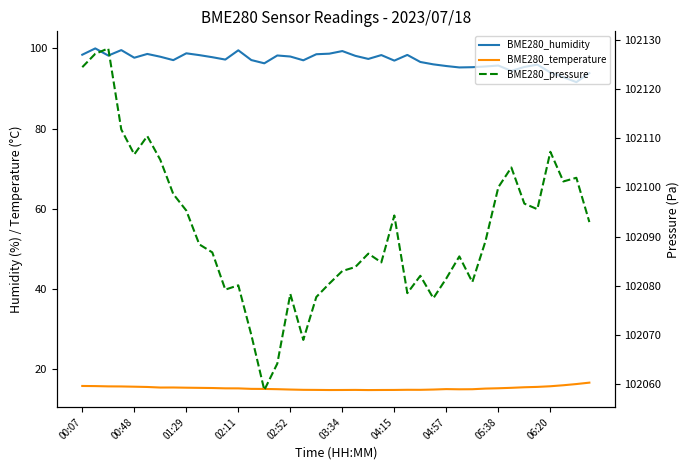

How many distinct data groups are displayed?

3